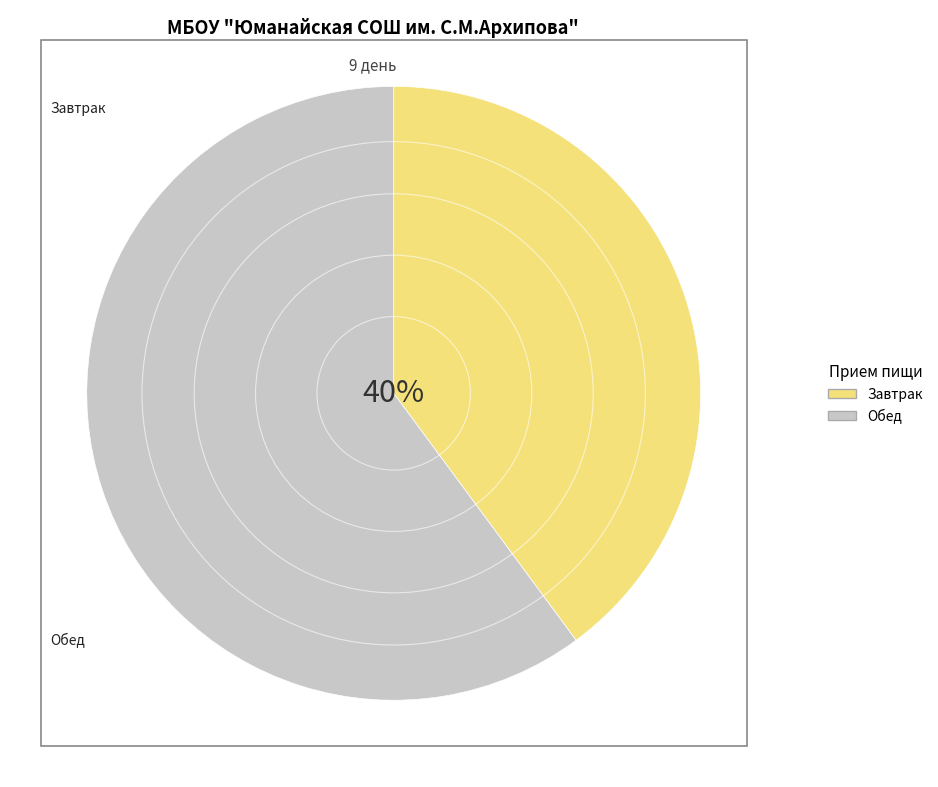

Which category accounts for the majority?

Обед